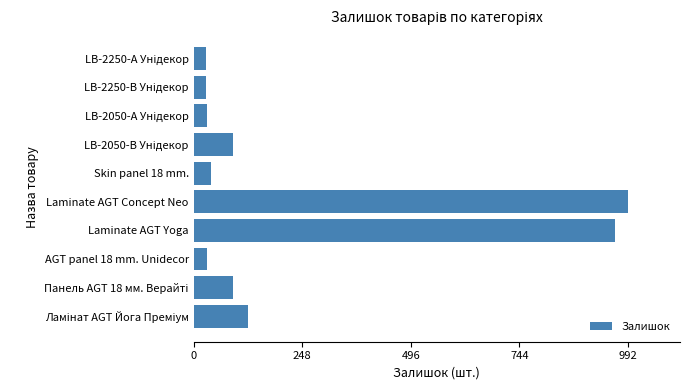

The value at Skin panel 18 mm. is 40. True or false?

True